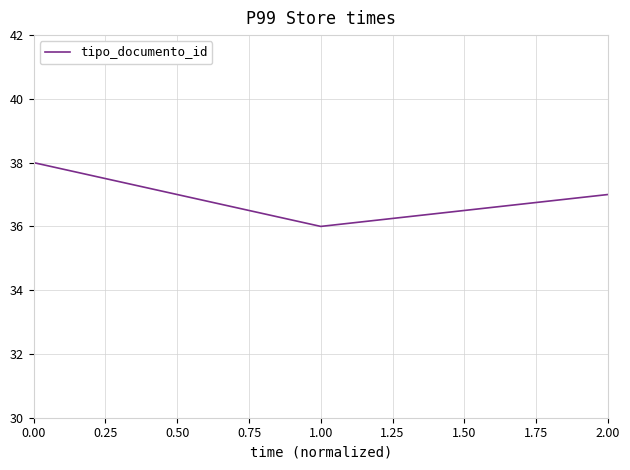

Approximately how many times larger is the value at 0.00 compared to 1.00?

1.1